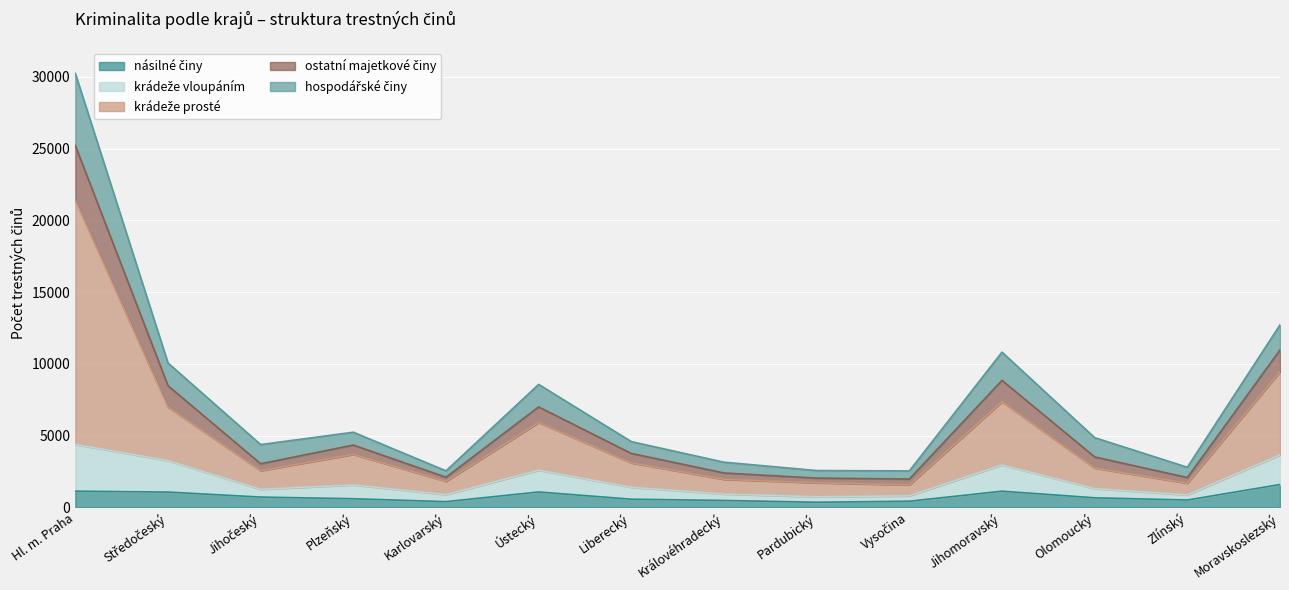

The value of ostatní majetkové činy at Plzeňský is 7673. True or false?

False